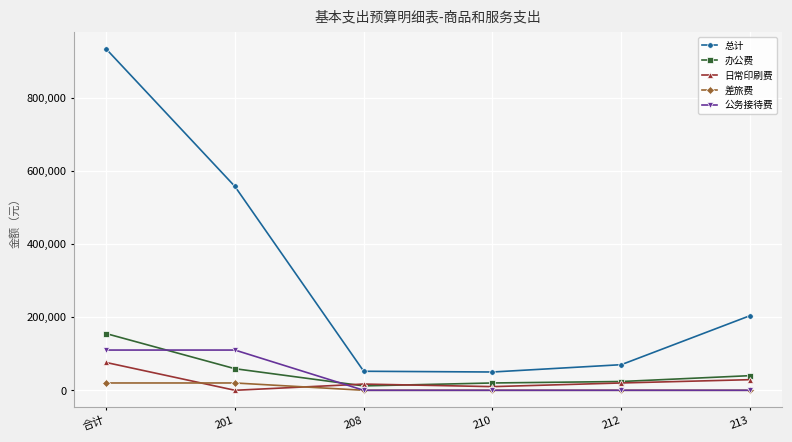

What is the difference between the highest and lowest values at 208?

52000